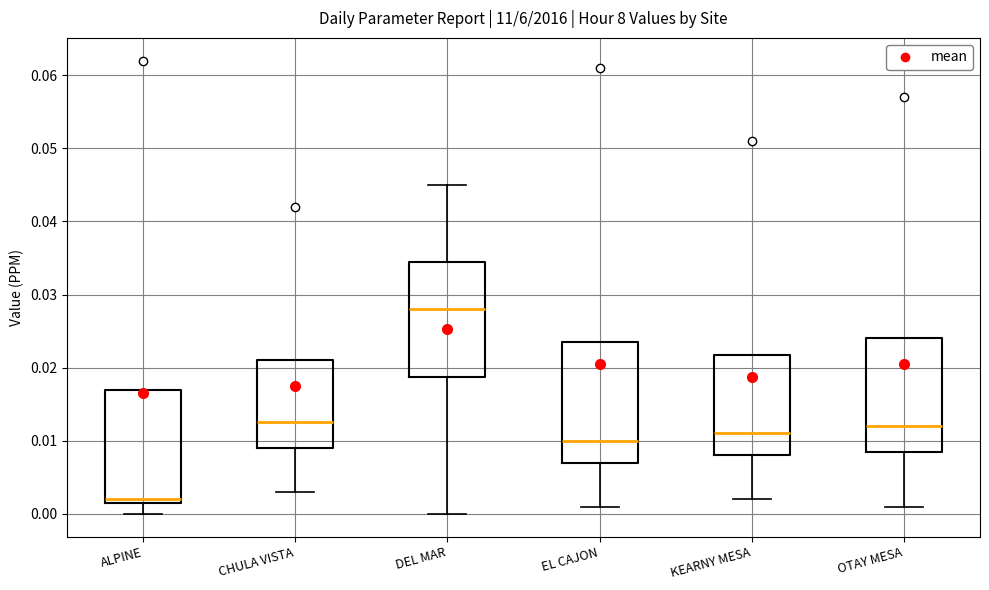

Which box has the lowest median line?

ALPINE